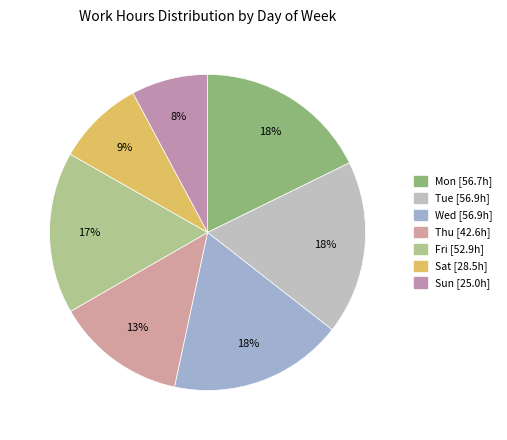

How many segments does this pie chart have?

7